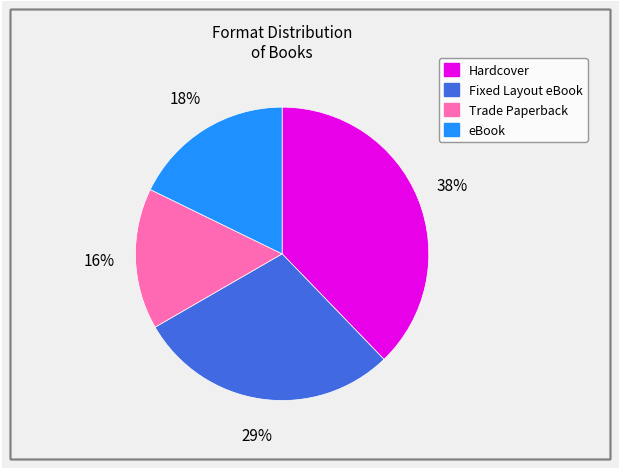

What is the smallest slice in the pie chart?

Trade Paperback